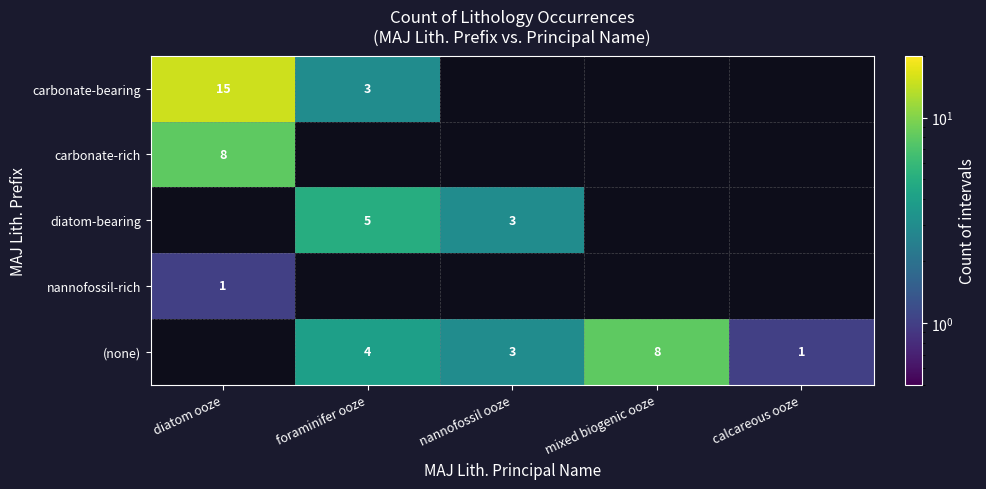

True or false: (none) has a value of 4 at foraminifer ooze.

True